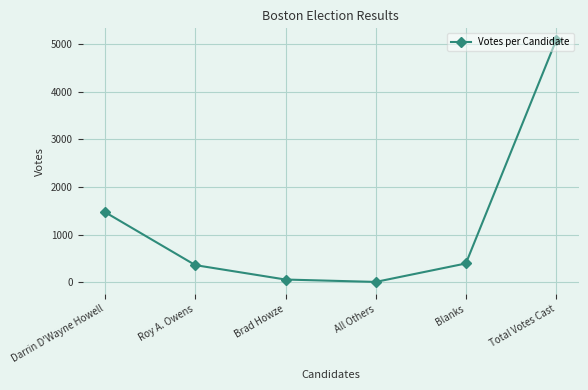

Between Roy A. Owens and All Others, which is larger?

Roy A. Owens